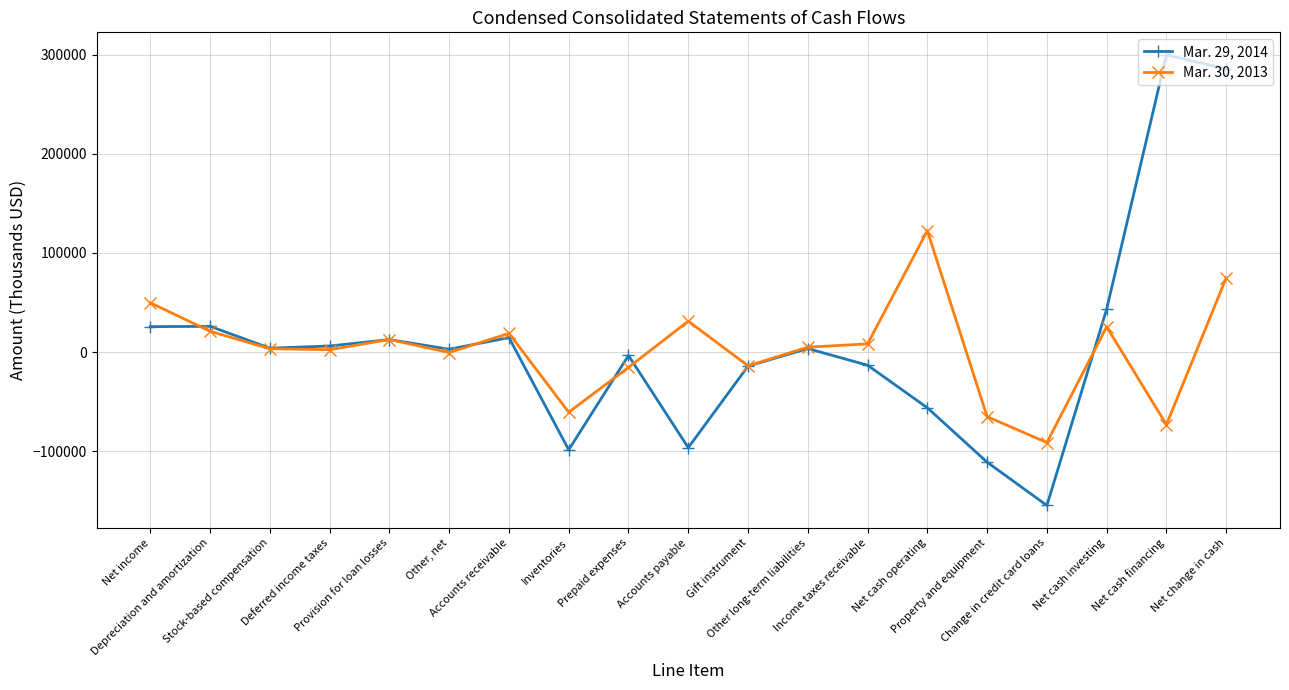

What is the sum of the Mar. 29, 2014 values at Provision for loan losses and Net cash investing?

56137